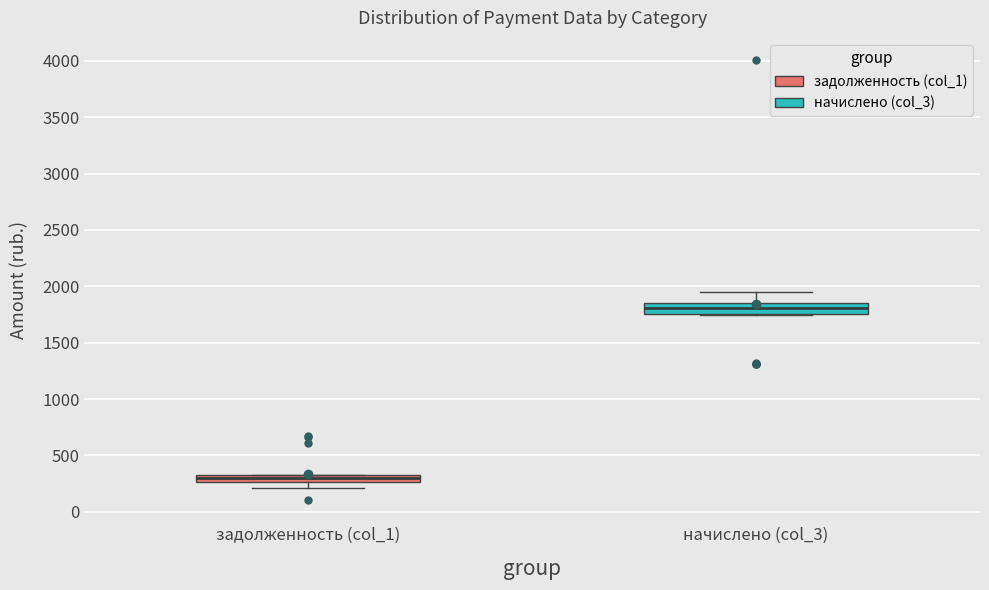

Which box has the highest median line?

начислено (col_3)